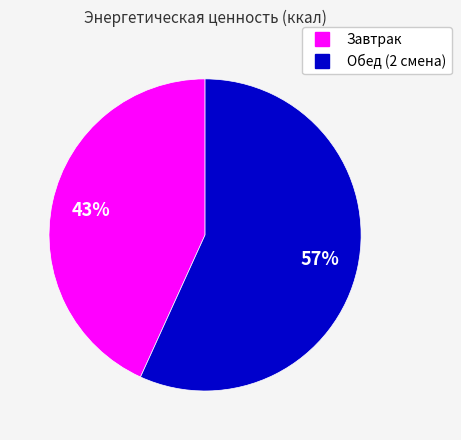

Does Завтрак account for over 50% of the chart?

No